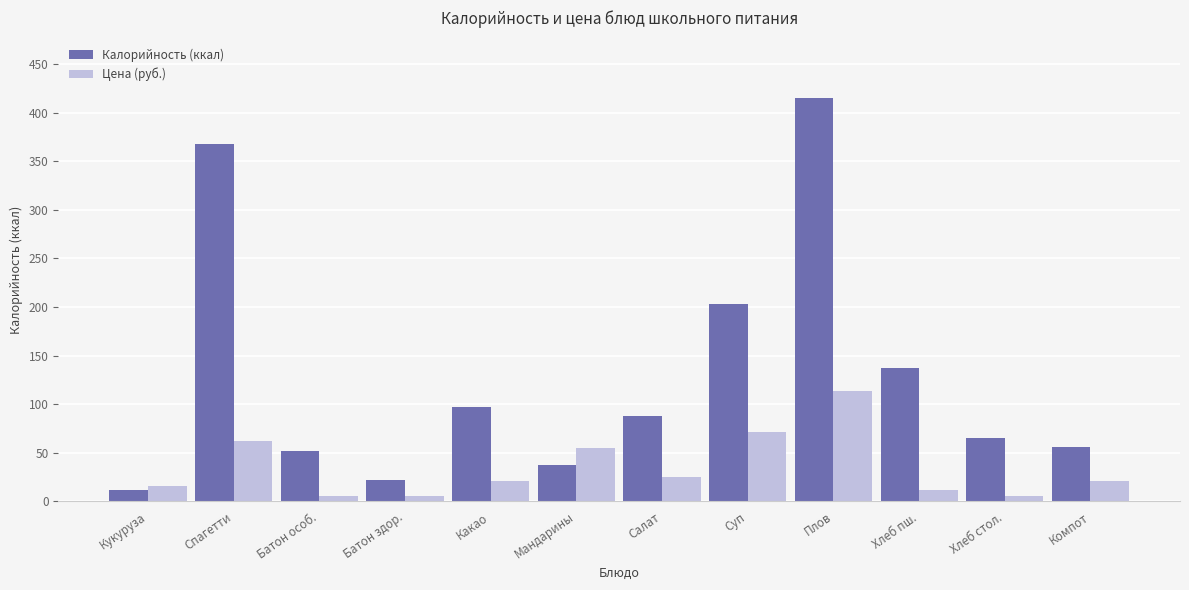

What is the average value of the Цена (руб.) series?

34.5